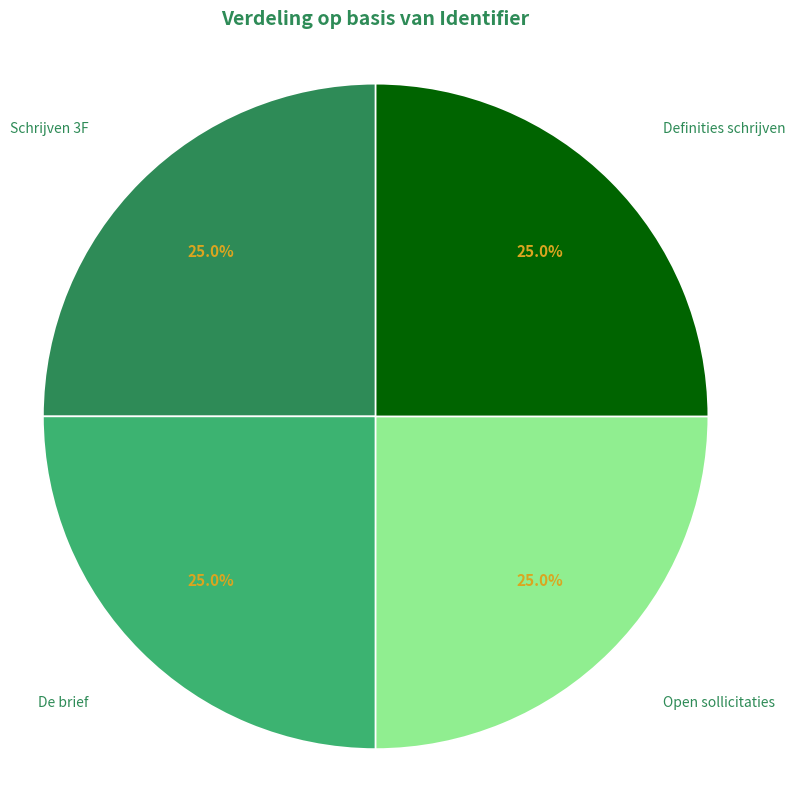

Does any single category account for the majority?

No